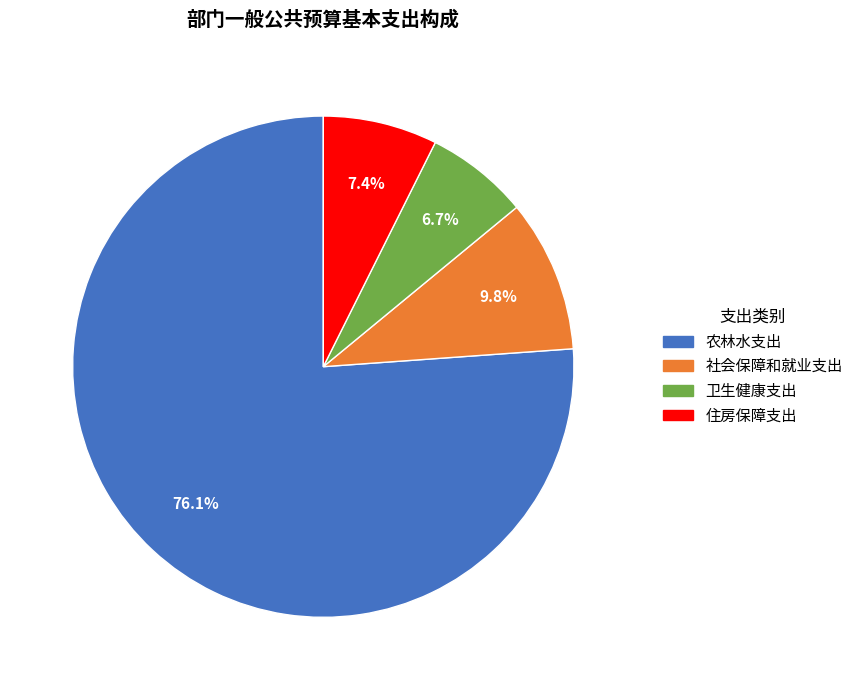

To the nearest percent, what portion does 社会保障和就业支出 represent?

10%